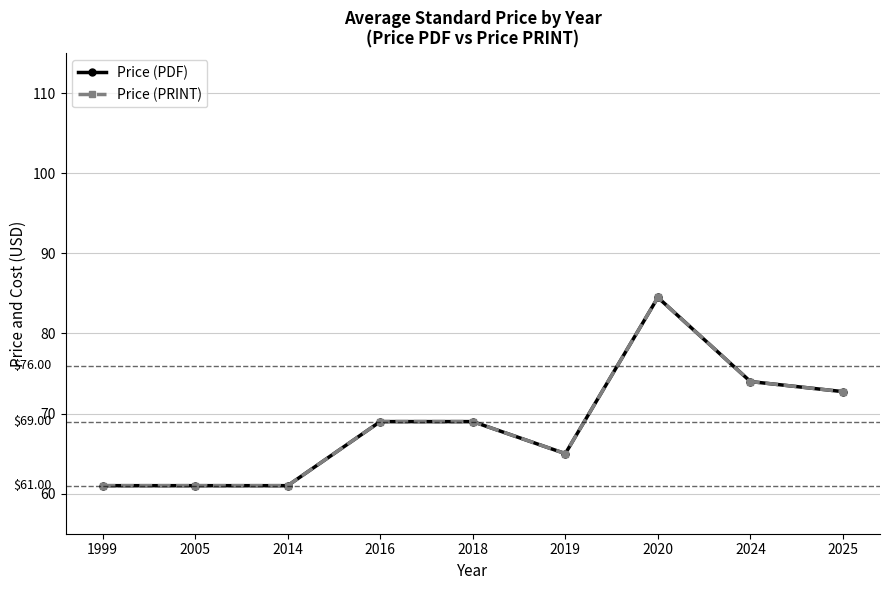

Where is Price (PRINT) nearest to the value 72?

2025